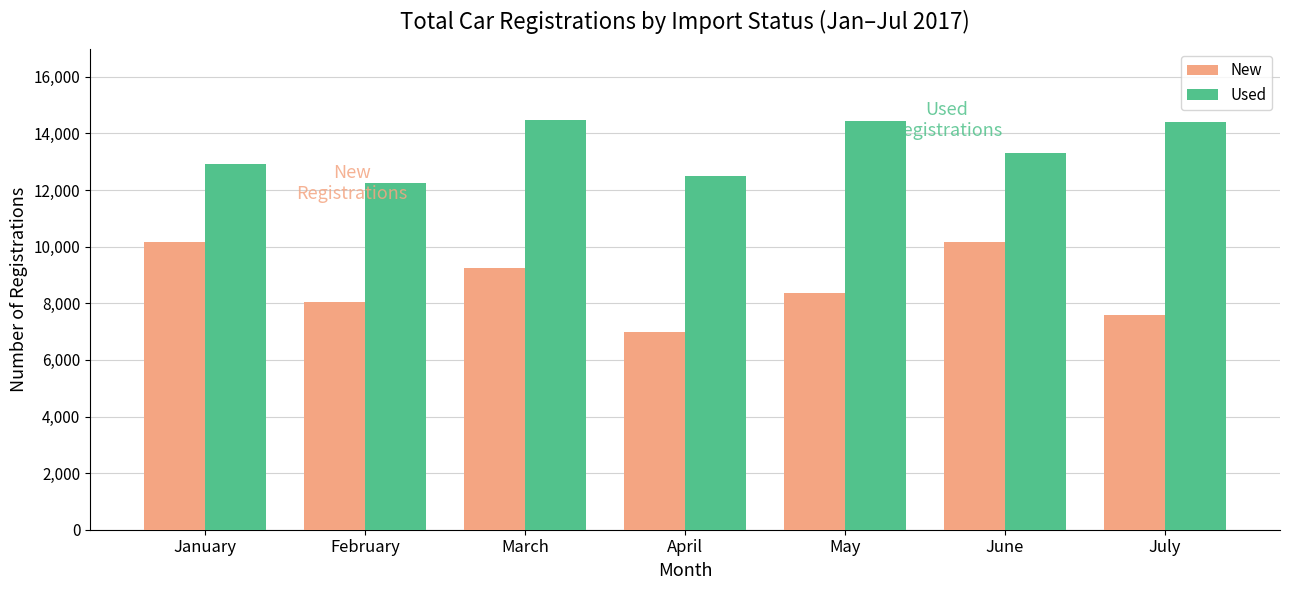

Rank the series by their maximum value, from lowest to highest.

New, Used